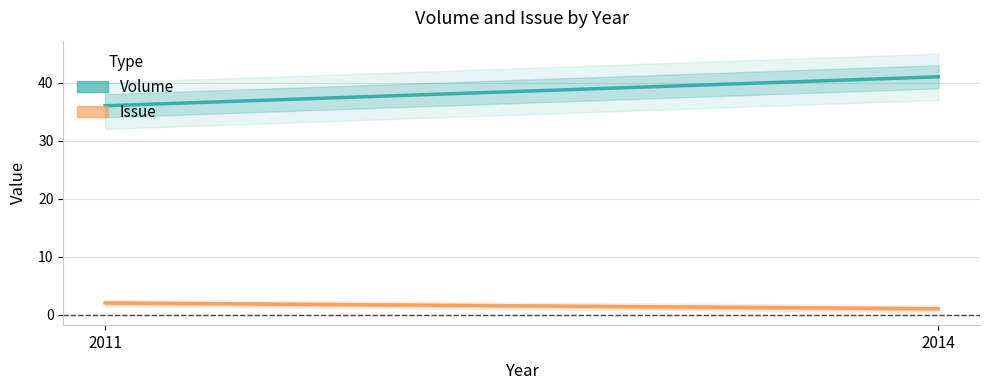

What is the sum of the Volume values at 2014 and 2011?

77